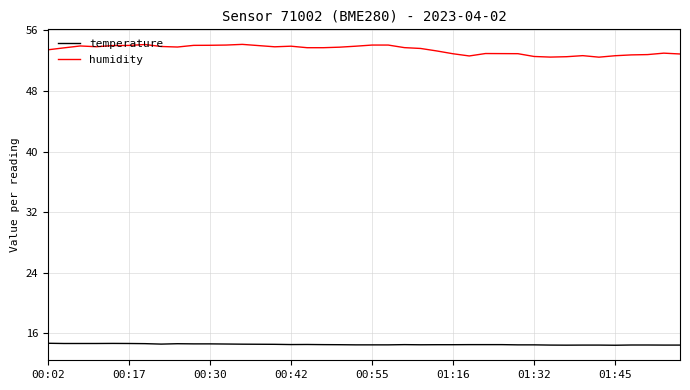

How many series are shown in this chart?

2